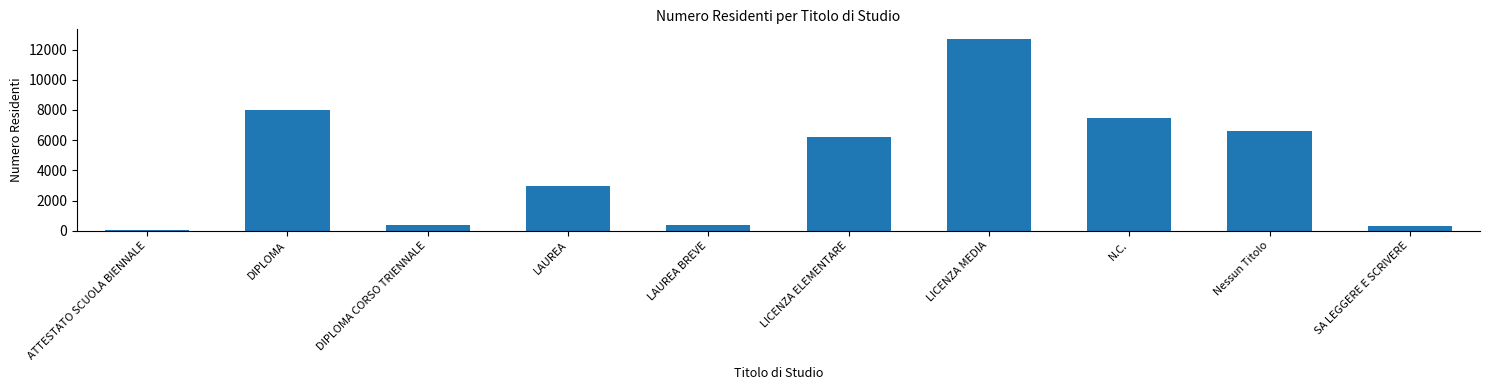

How many bars are there in total?

10